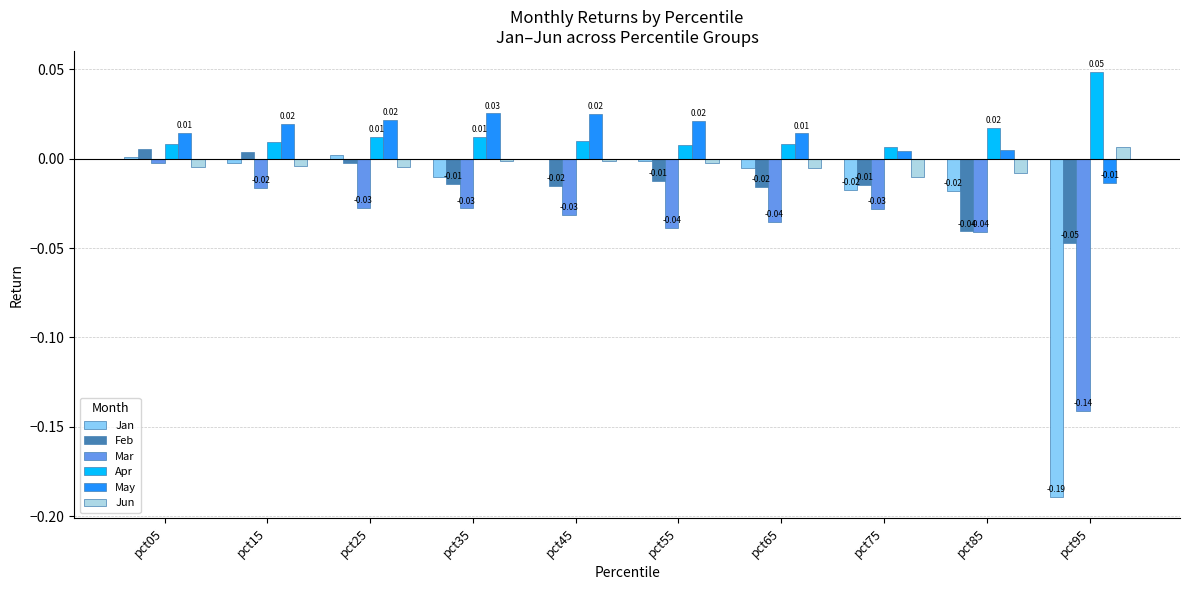

At which category is the sum across all series the highest?

pct05